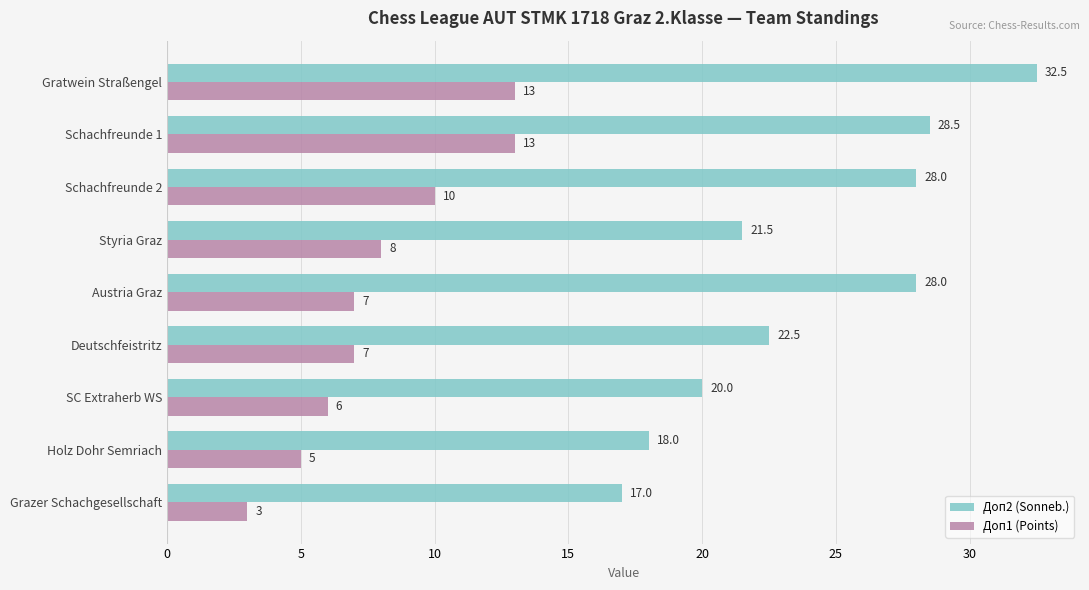

At which label is Доп2 (Sonneb.) closest to 24?

Deutschfeistritz